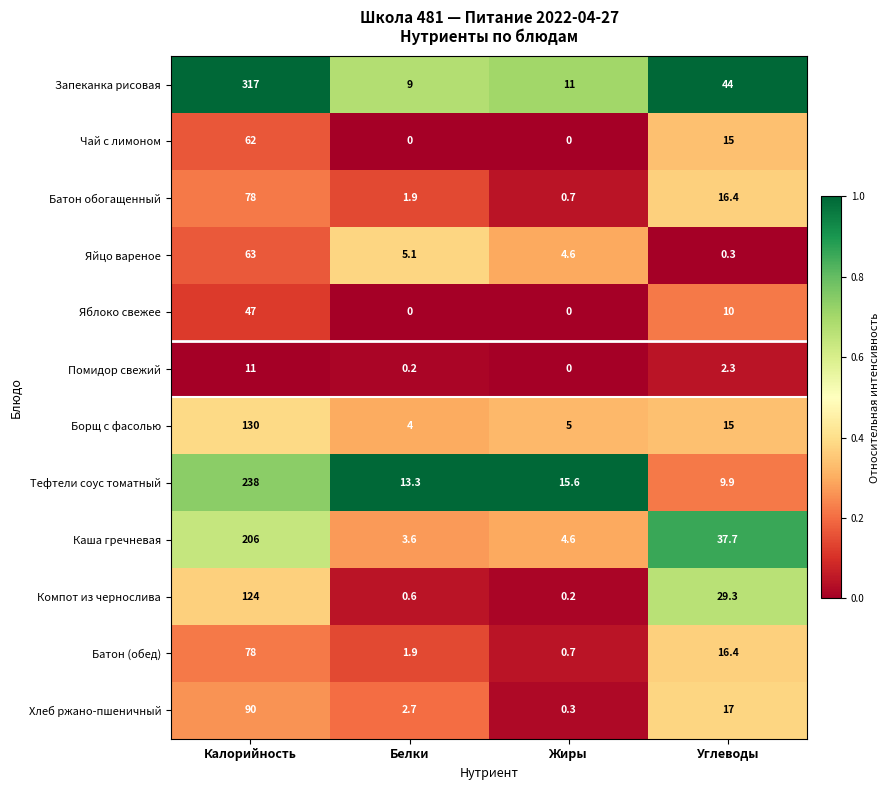

What is the difference between the Тефтели соус томатный values at Жиры and Белки?

2.3